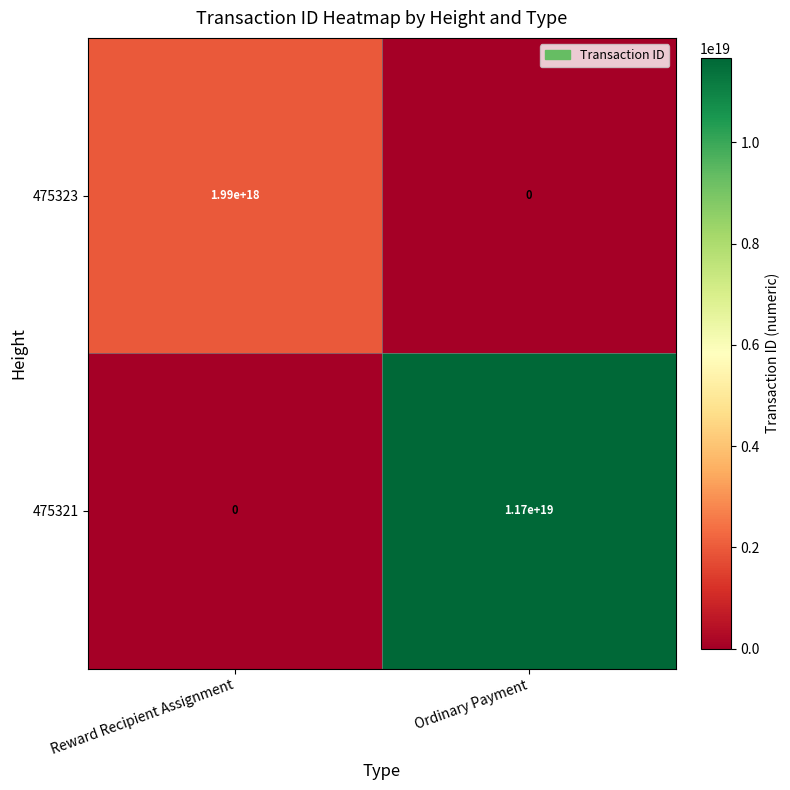

How many distinct data groups are displayed?

2